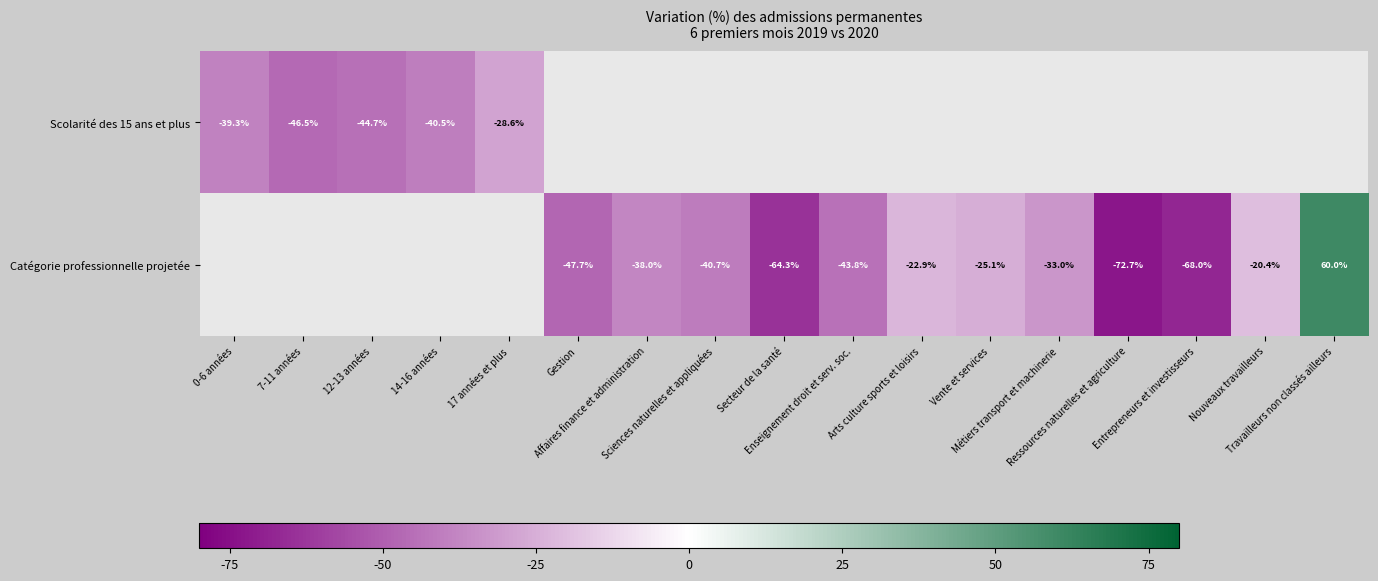

Count the number of data series in this chart.

2